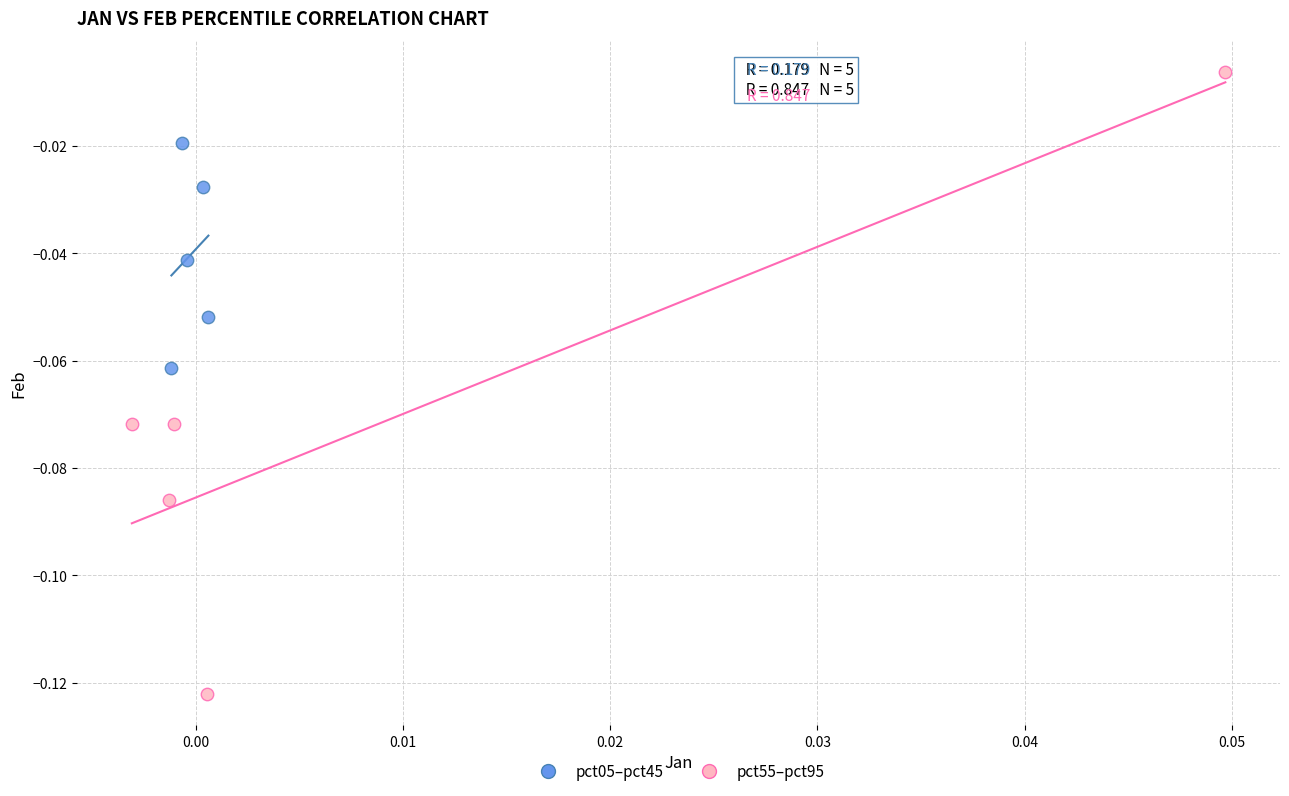

Which series has the largest Y range (max minus min)?

pct55–pct95